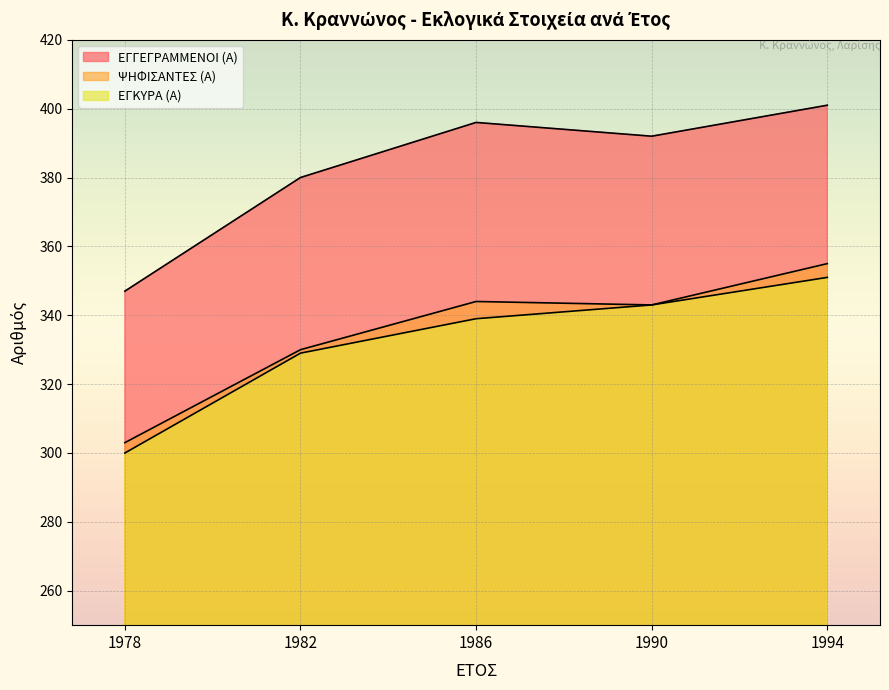

How many lines are shown in the chart?

3